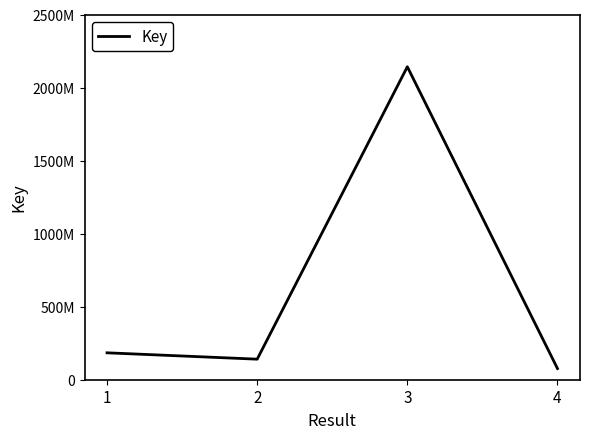

Does the chart display data point markers on the line(s)?

No